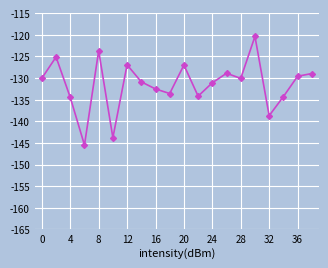

What is the difference between the second highest and minimum values?

21.8